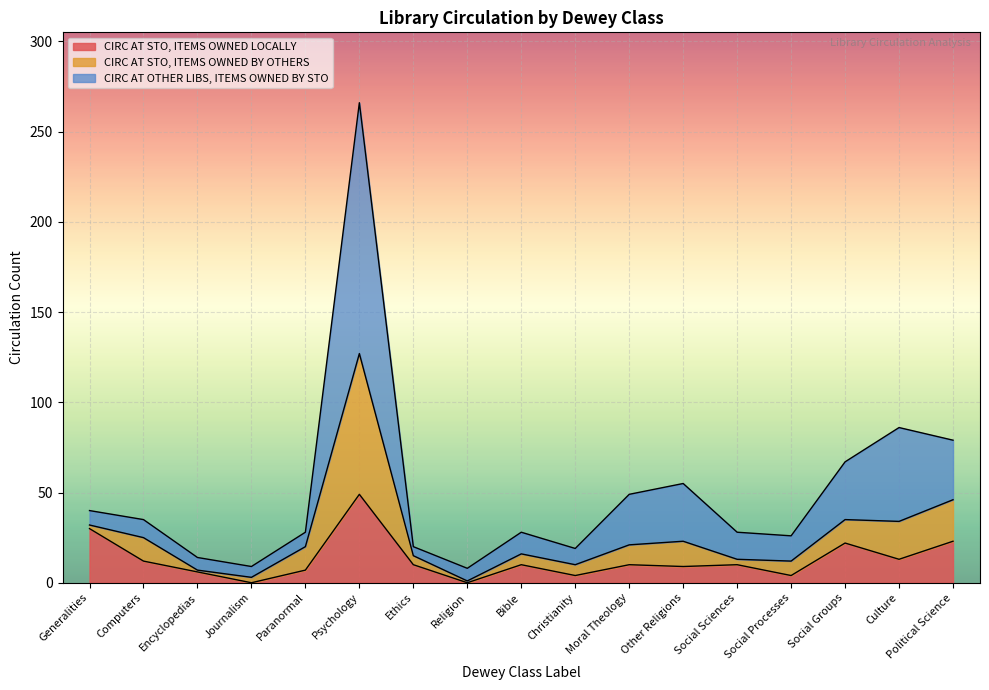

What is the average value of the CIRC AT STO, ITEMS OWNED LOCALLY series?

13